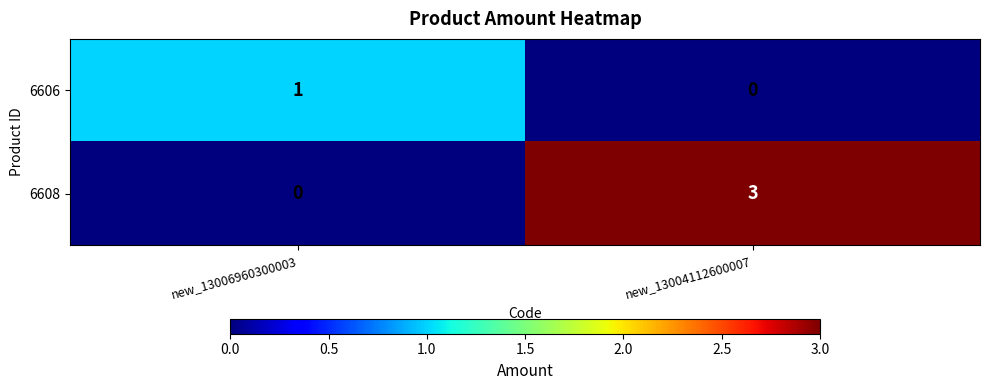

How many data points does each series have?

2